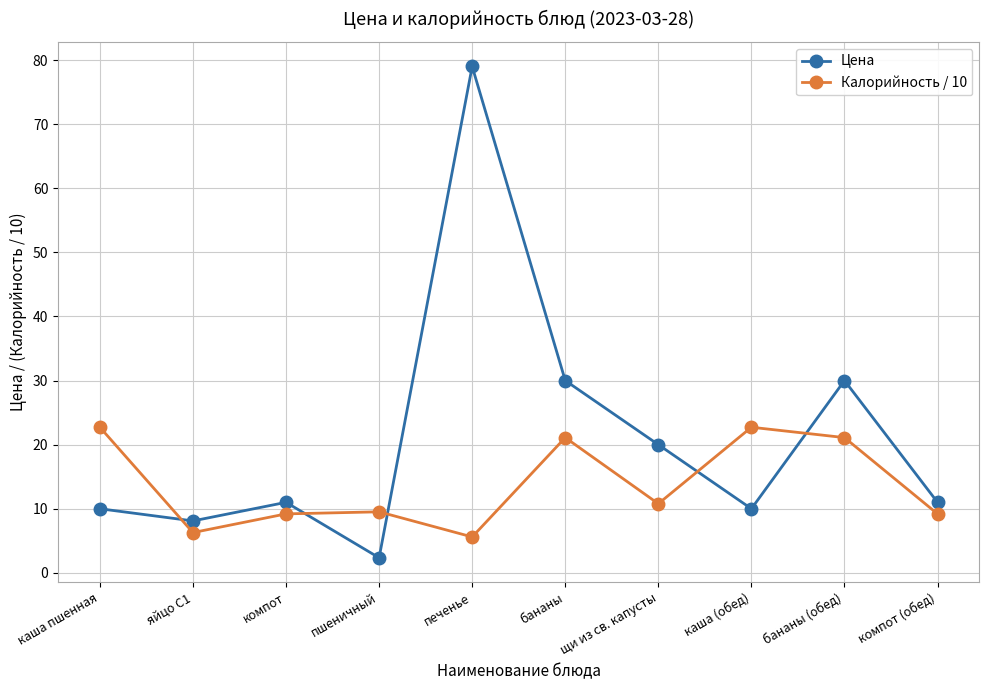

What is the approximate value of Калорийность / 10 at каша пшенная?

22.7